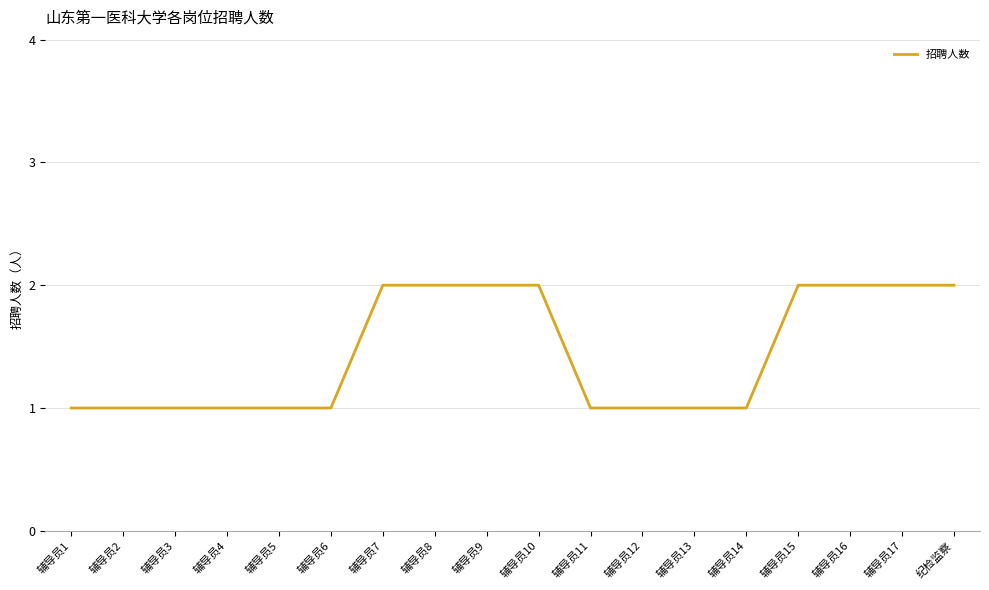

Which has a higher value, 辅导员17 or 辅导员6?

辅导员17